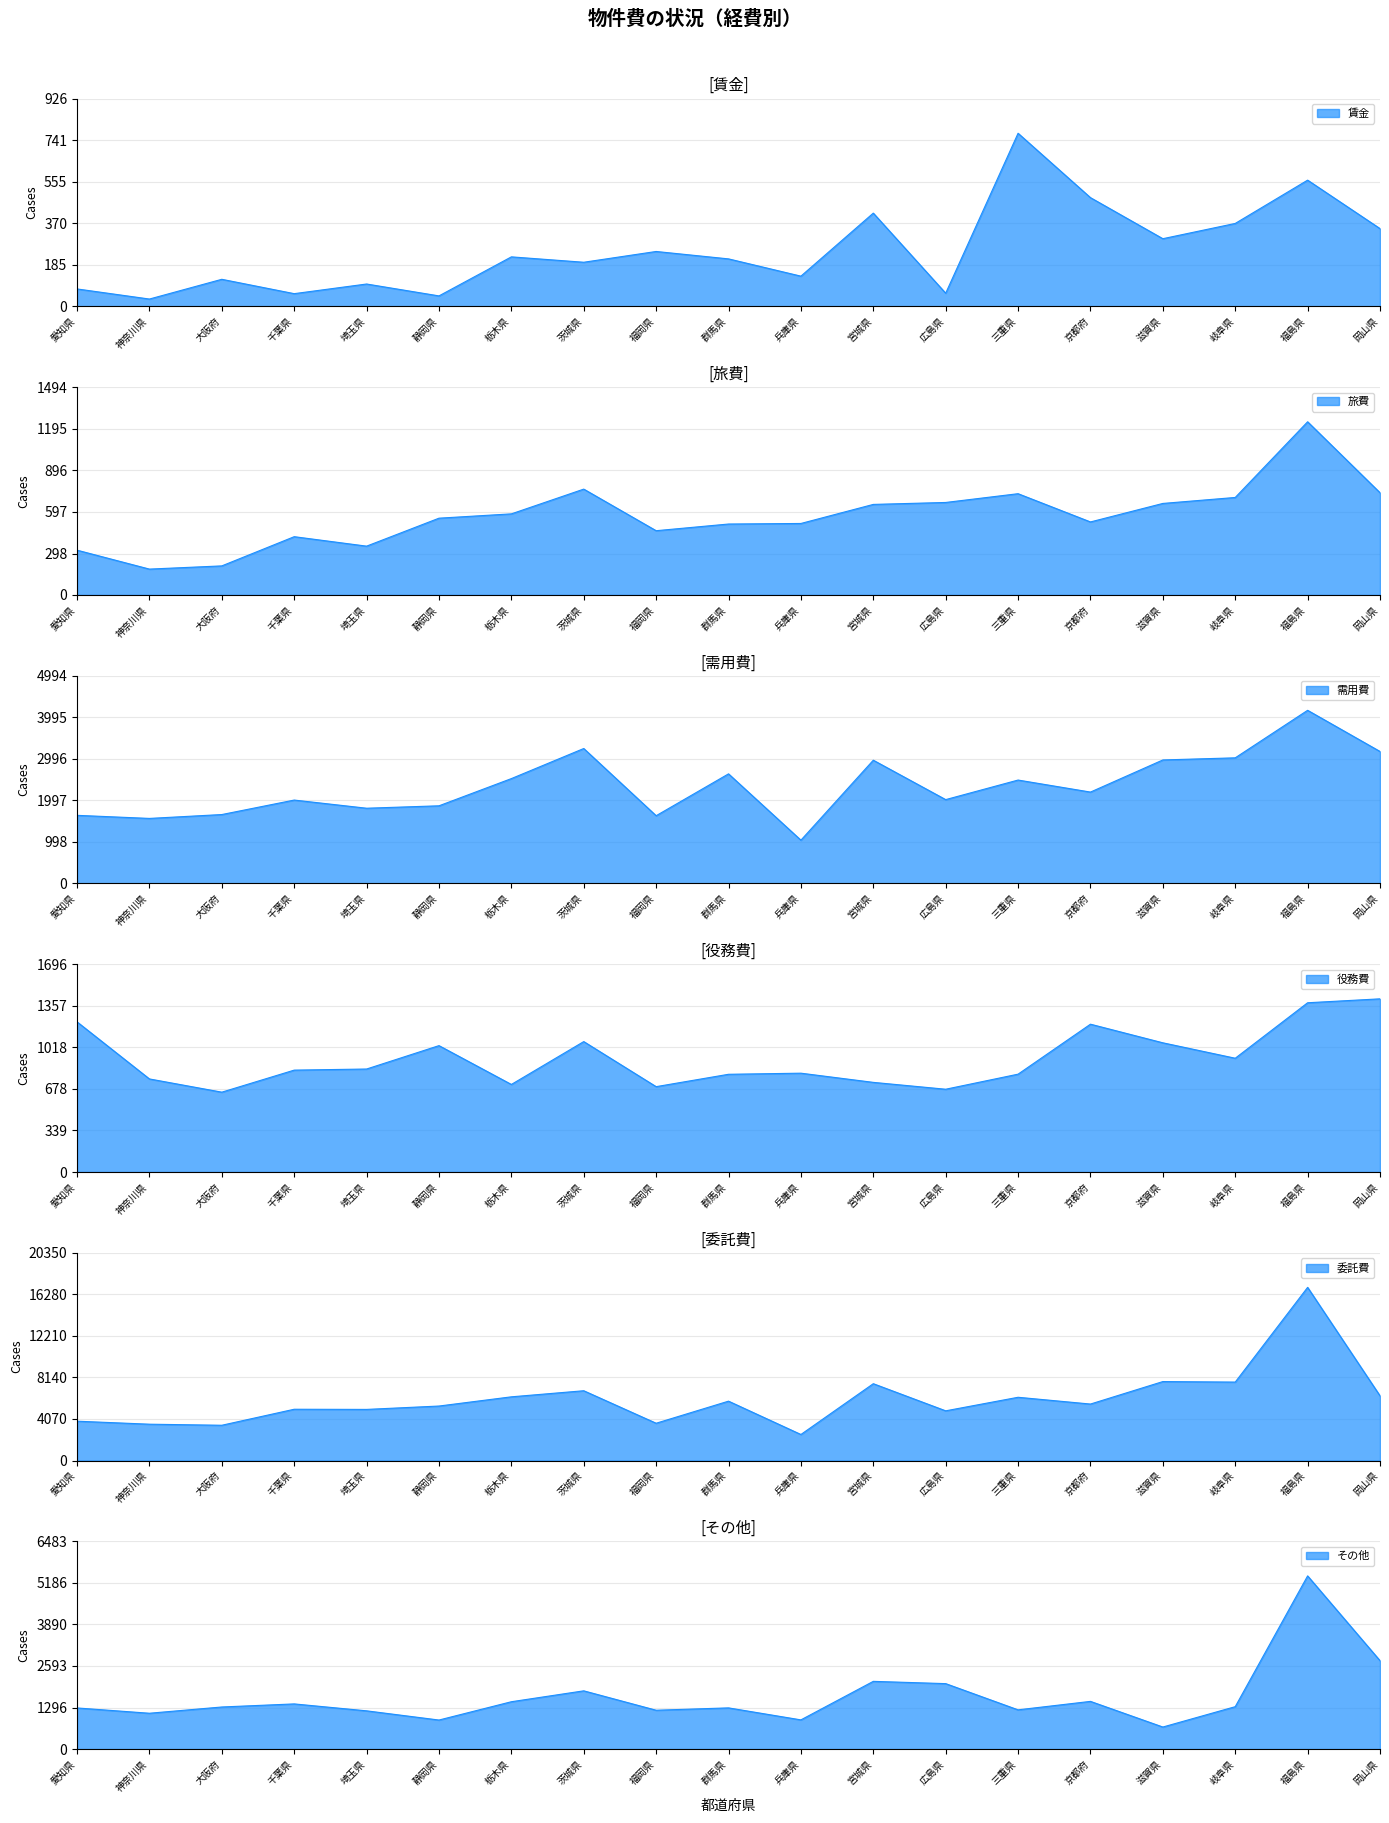

What is the value of the その他 point at the 14th from the left?

1224